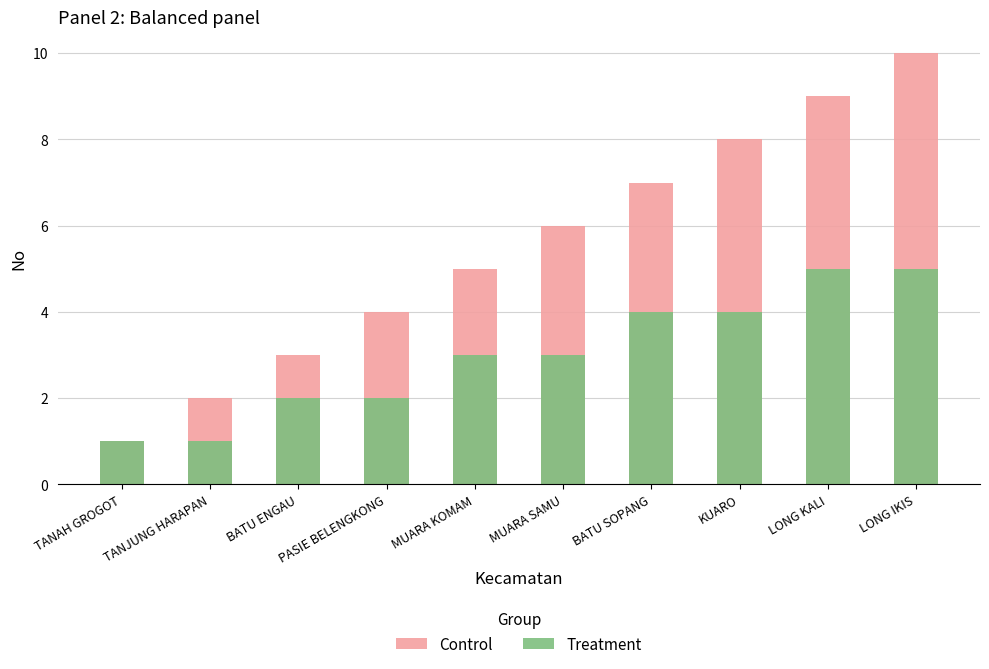

Is the value of Control at LONG KALI greater than the value of Treatment at TANJUNG HARAPAN?

Yes